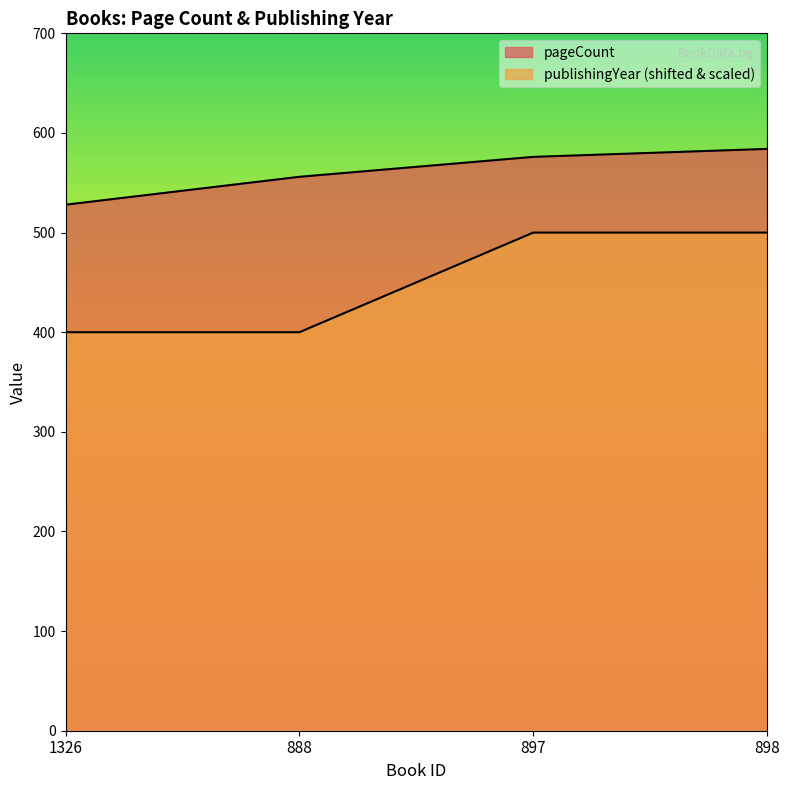

True or false: publishingYear and pageCount intersect in this chart.

False